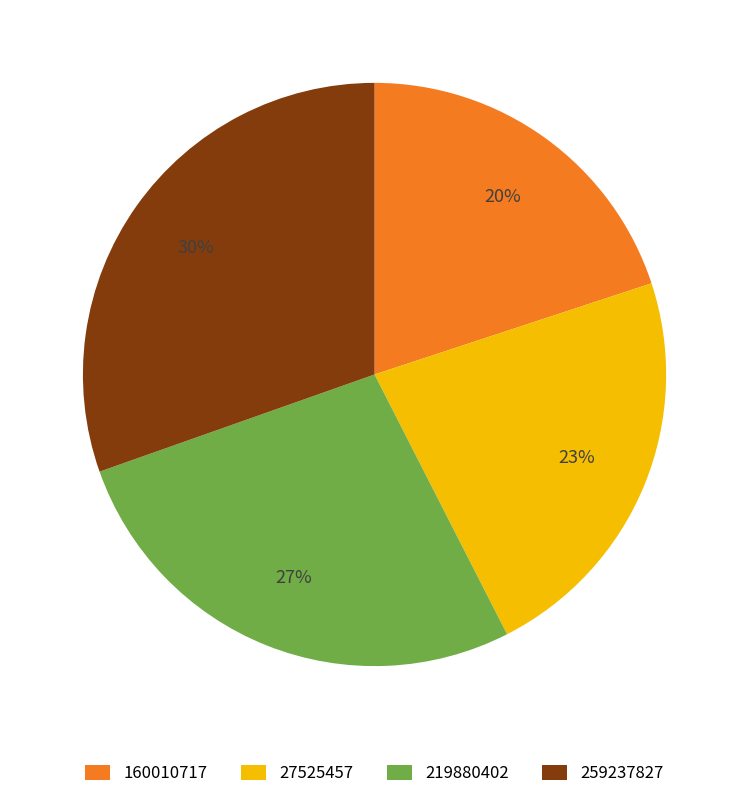

To the nearest percent, what percentage of the pie is 160010717?

20%